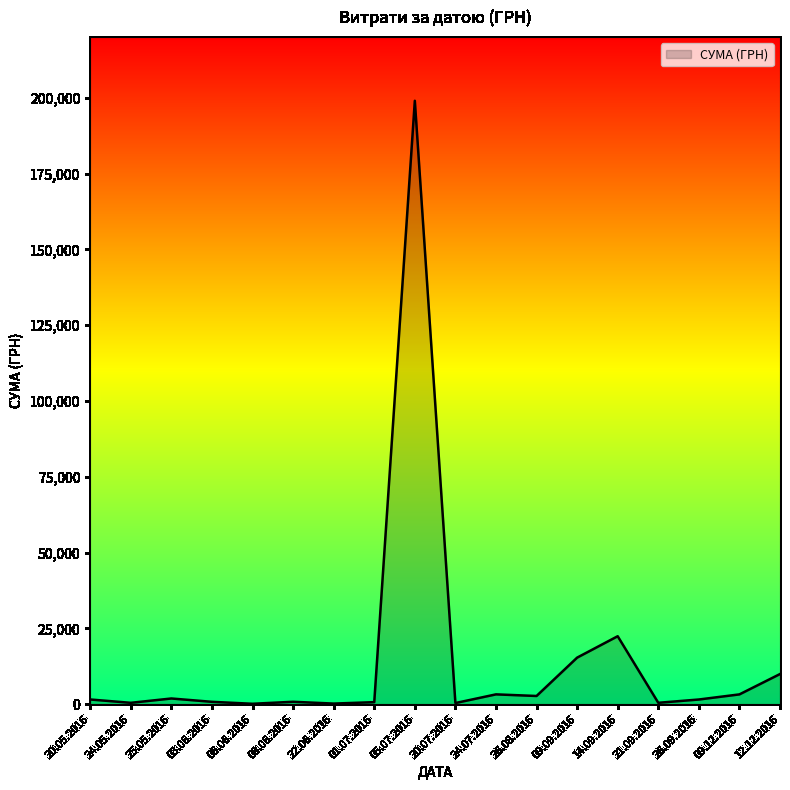

Read the value at 14.09.2016.

22400.6